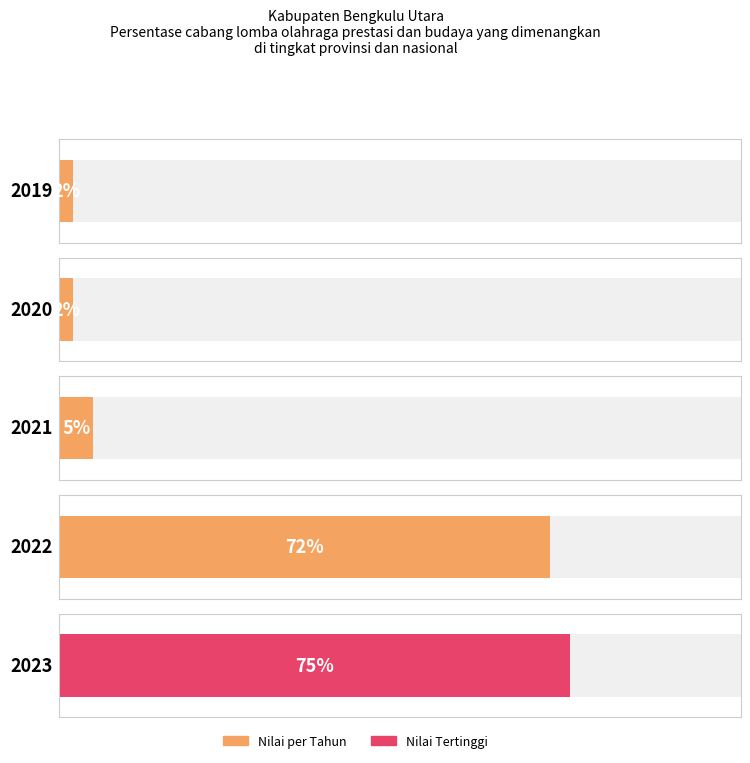

Reading left to right, what are all the values shown in this chart?

2	2	5	72	75